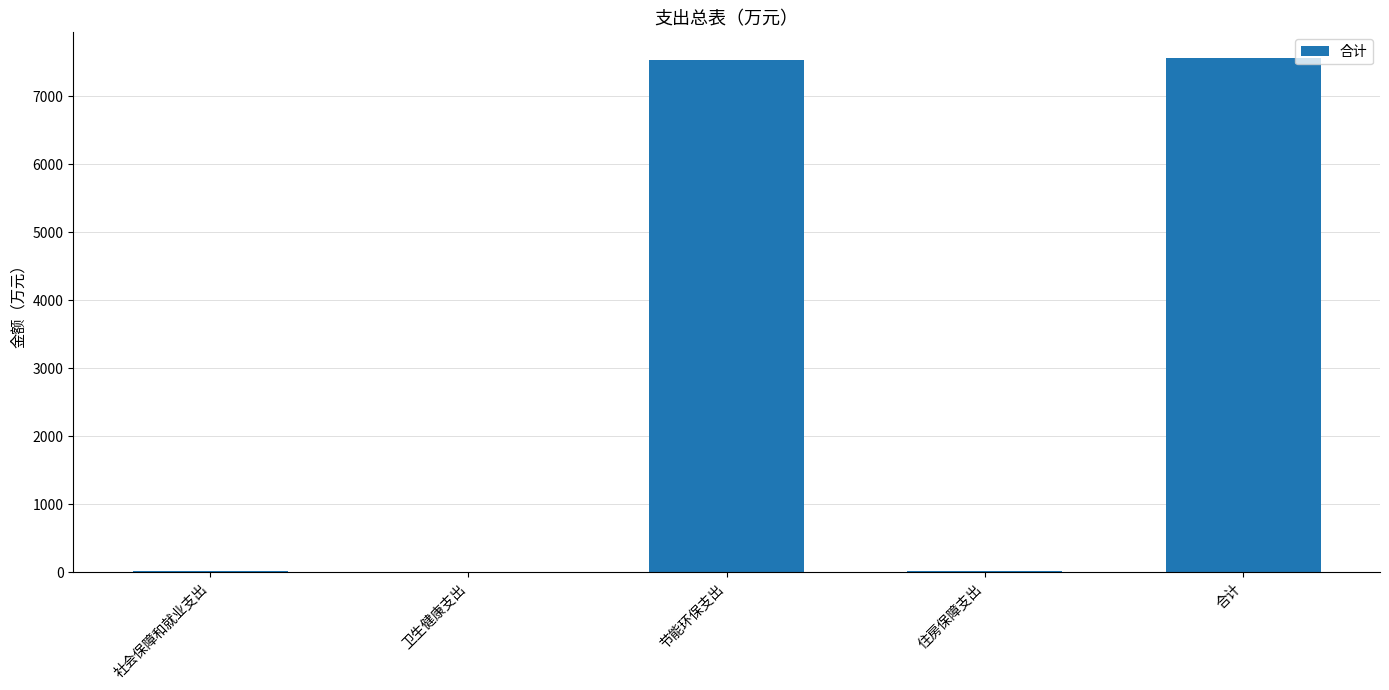

What is the greatest value displayed?

7560.2